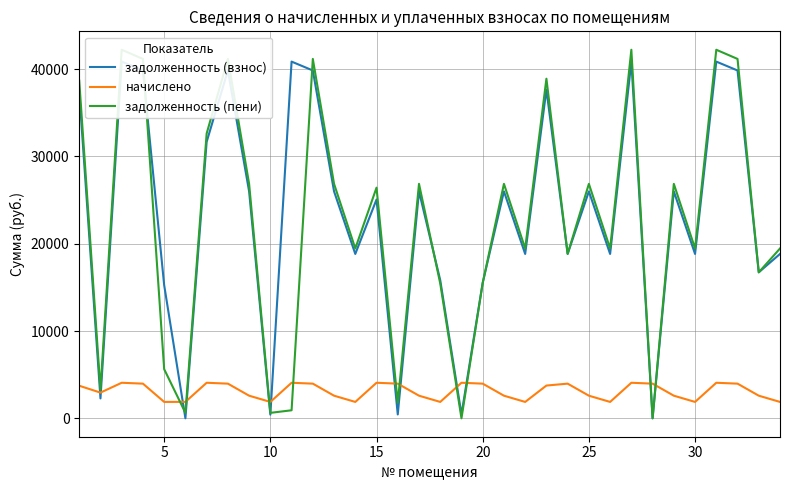

What is the maximum value for начислено?

4070.6